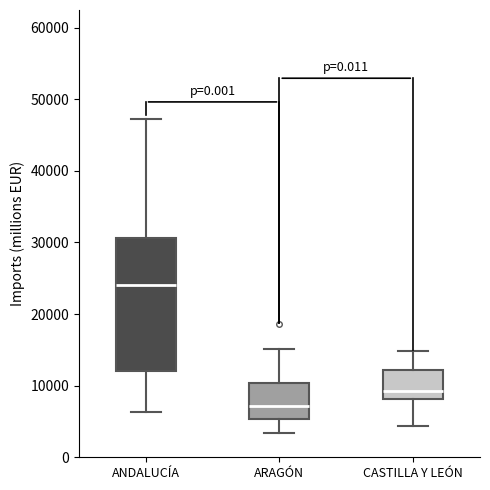

Reading left to right, transcribe this box plot: for each box, give where its median line is, the range the box spans, and where its two whiskers end, as read against the y-axis. The values are not printed on the chart, so give them approximately, as read against the axis.

ANDALUCÍA: median 24000, box 12000 to 31000, whiskers 6000 to 47000
ARAGÓN: median 7000, box 5000 to 10000, whiskers 3000 to 15000
CASTILLA Y LEÓN: median 9000, box 8000 to 12000, whiskers 4000 to 15000